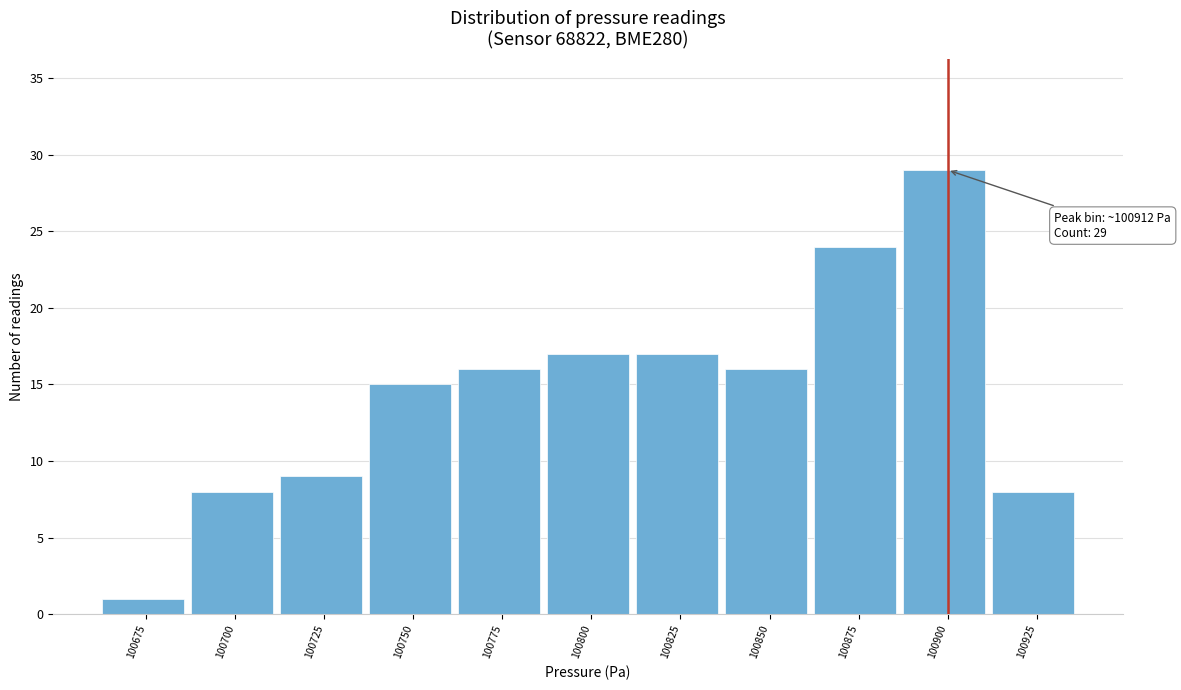

Reading right to left, list all the values displayed in this chart.

8	29	24	16	17	17	16	15	9	8	1